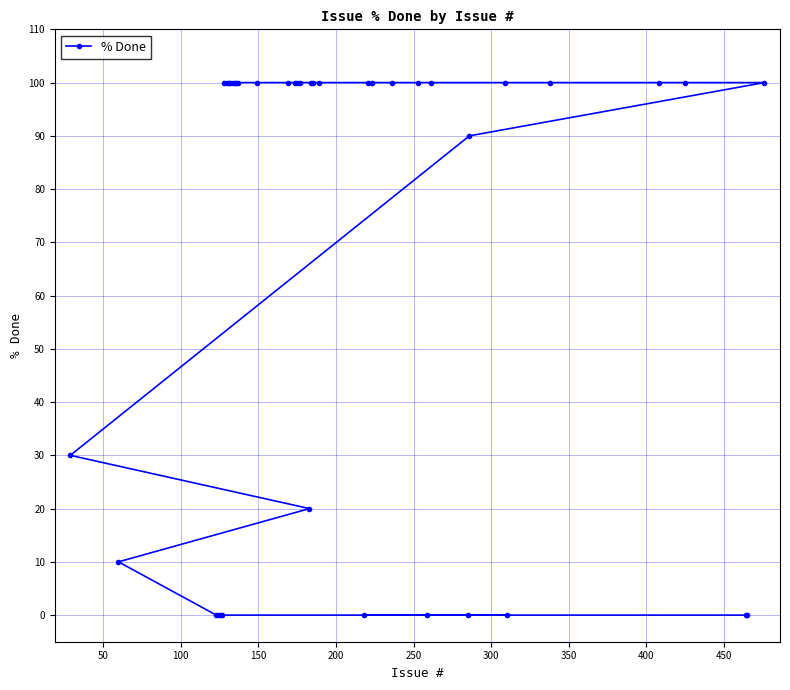

Does the chart display data point markers on the line(s)?

Yes